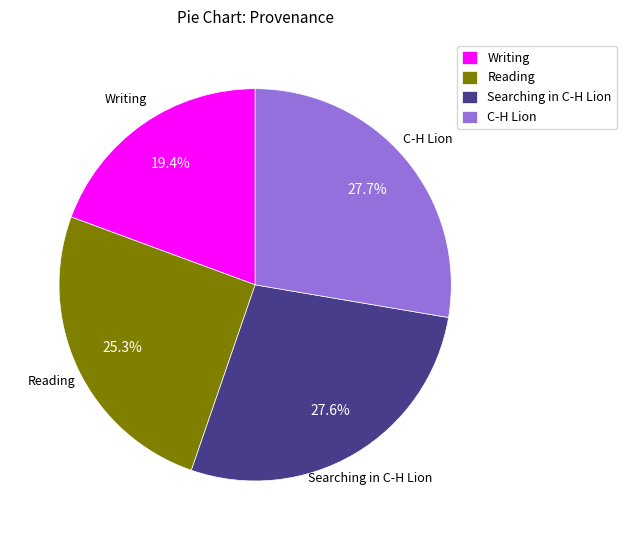

Does Reading represent more than half of the total?

No